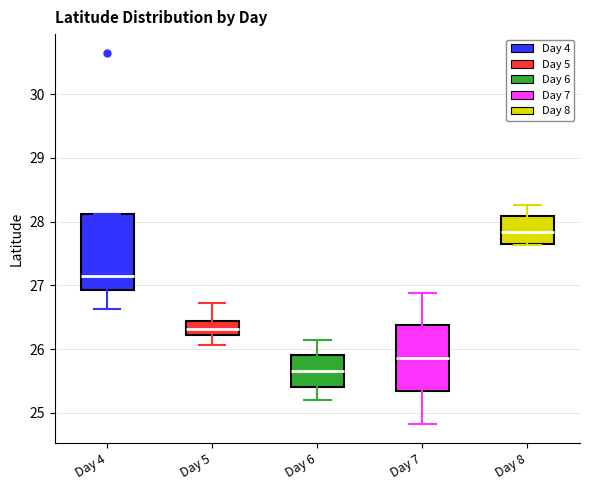

Where does the median line of the box for Day 6 sit on the y-axis? The values are not printed on the chart, so give them approximately, as read against the axis.

25.7